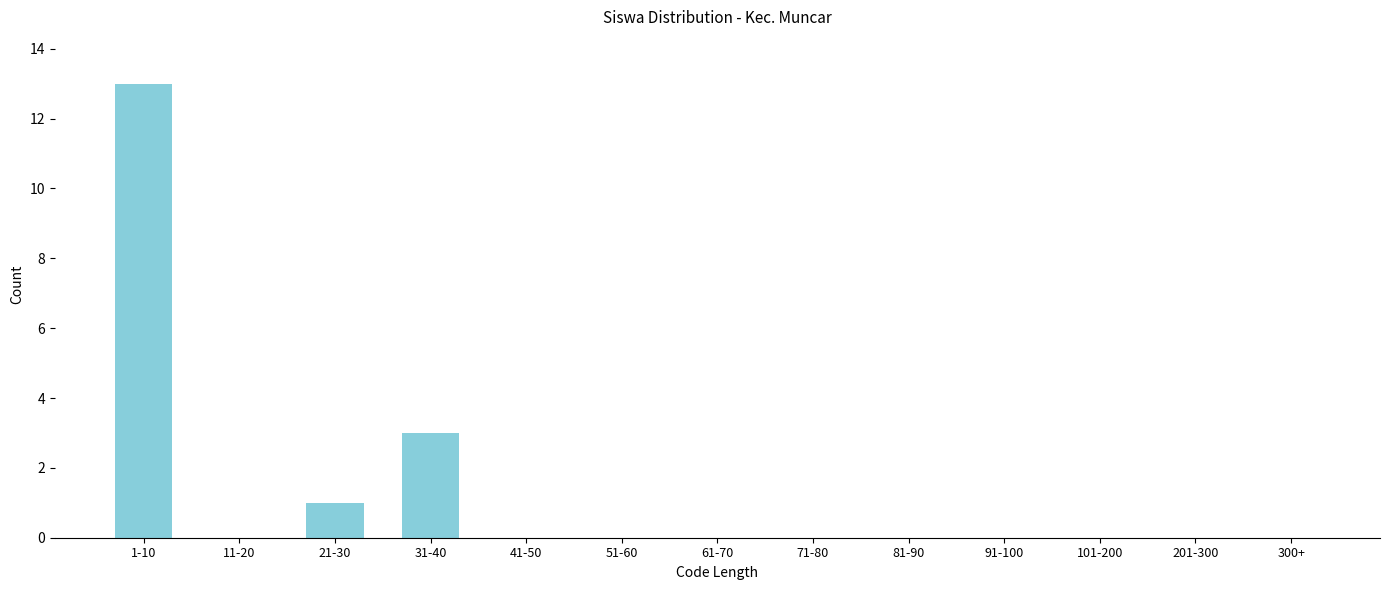

Reading right to left, transcribe all the data shown in this chart.

300+=0	201-300=0	101-200=0	91-100=0	81-90=0	71-80=0	61-70=0	51-60=0	41-50=0	31-40=3	21-30=1	11-20=0	1-10=13